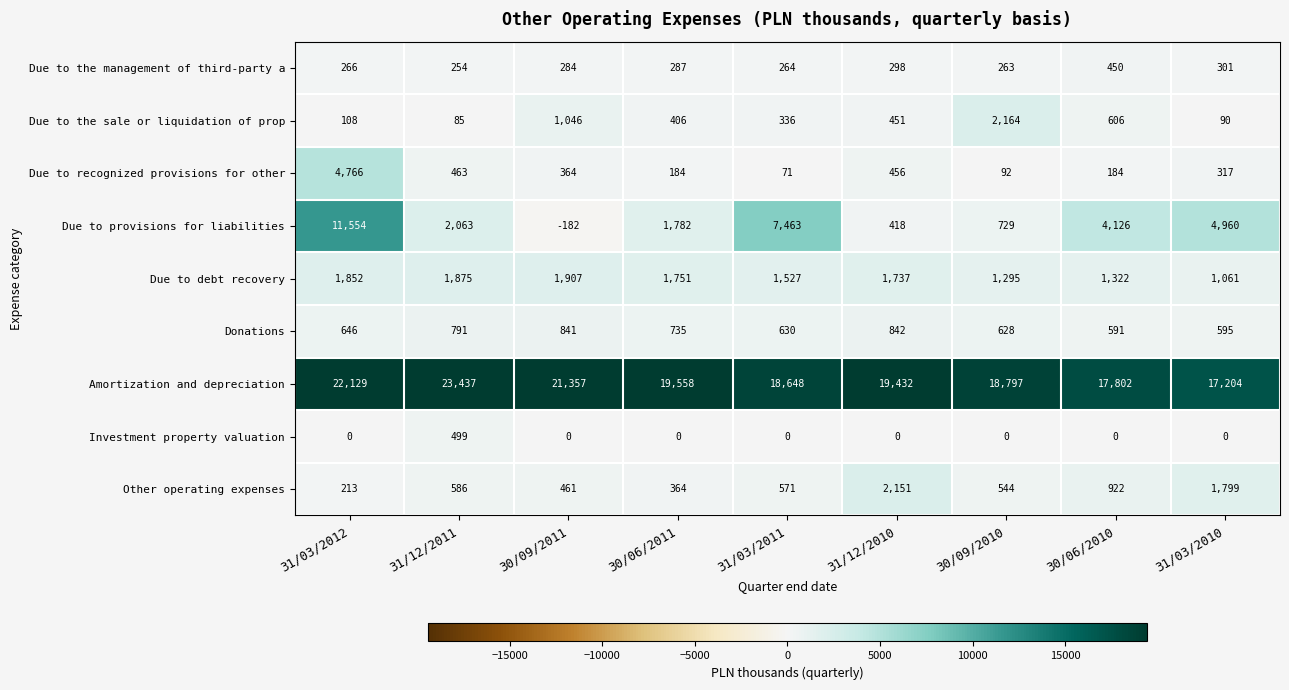

The Due to provisions for liabilities series shows 729 at 30/09/2010. True or false?

True